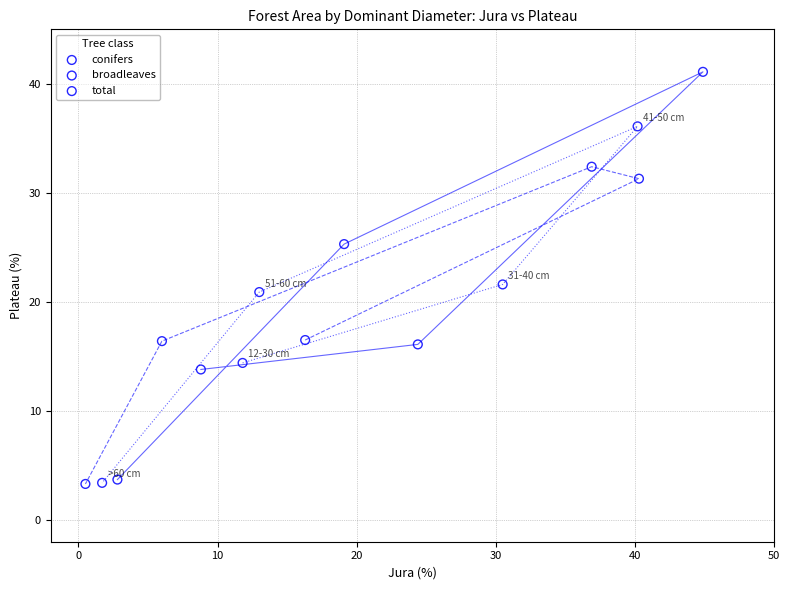

Which series has the largest Y range (max minus min)?

conifers